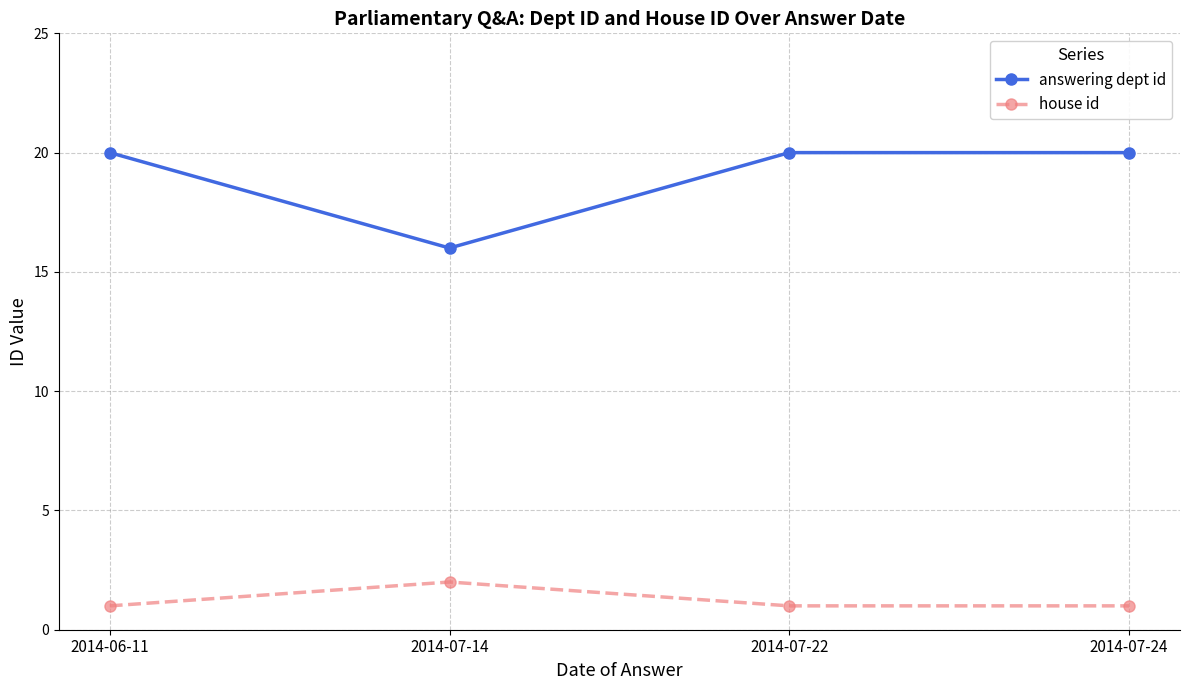

Which category has the highest value in the house id series?

2014-07-14